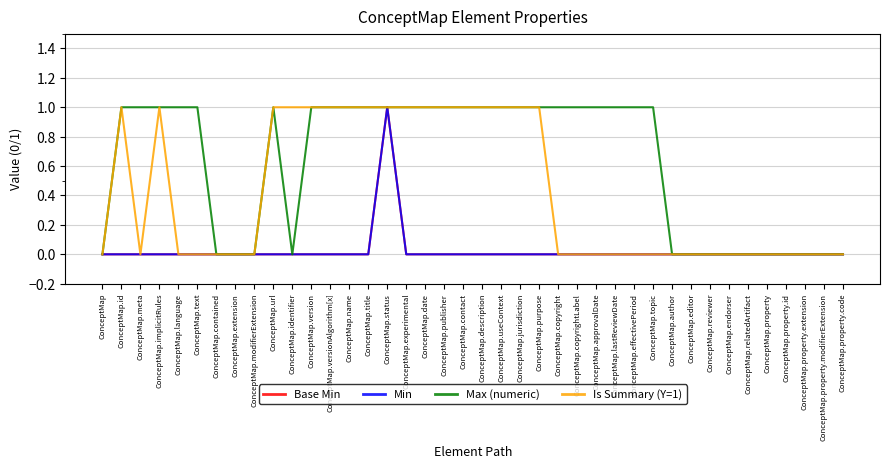

At which category does Base Min reach its first local peak?

ConceptMap.status